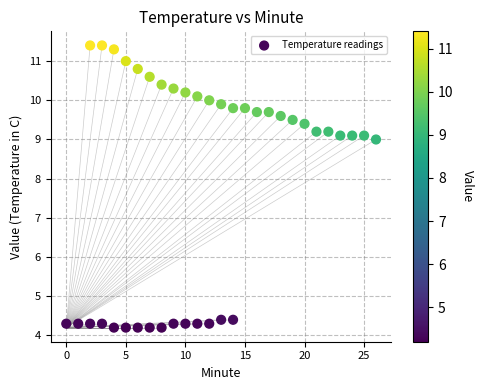

What Y value in the scatter plot is closest to 7?

9.0